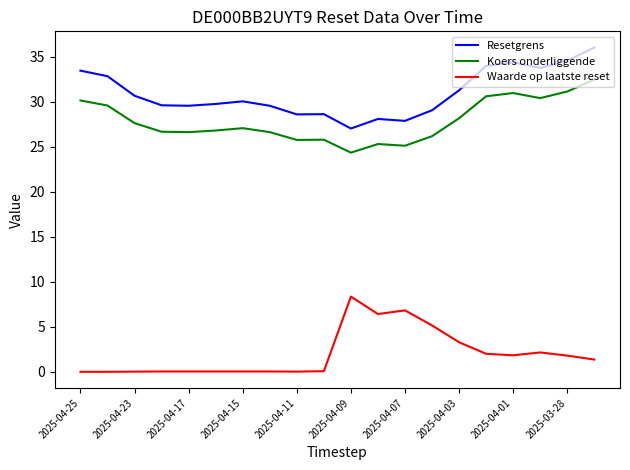

What is the minimum value for Resetgrens?

27.0